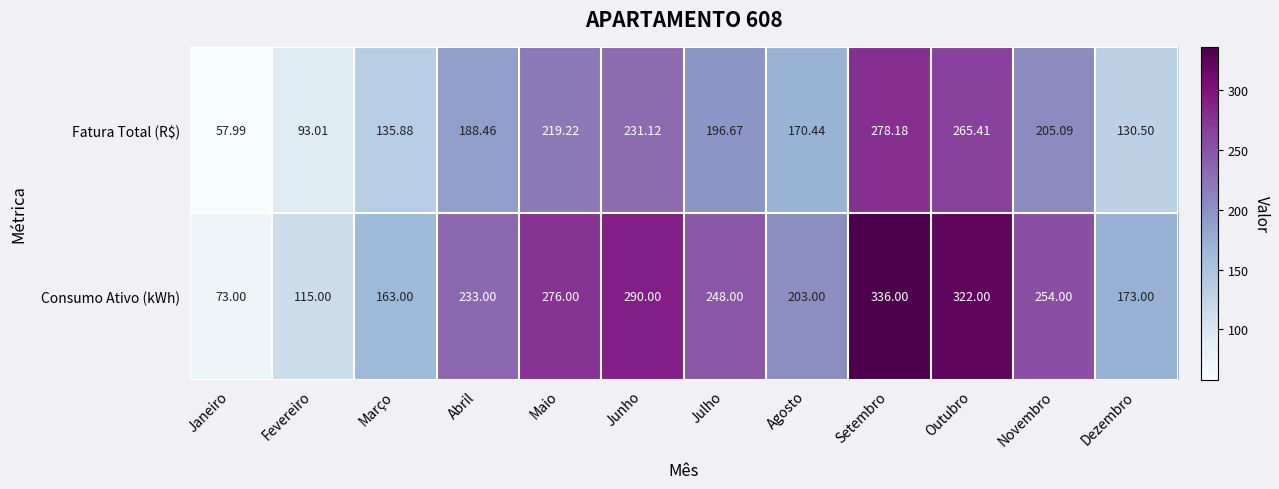

What is the difference between the highest and lowest values at Fevereiro?

22.0